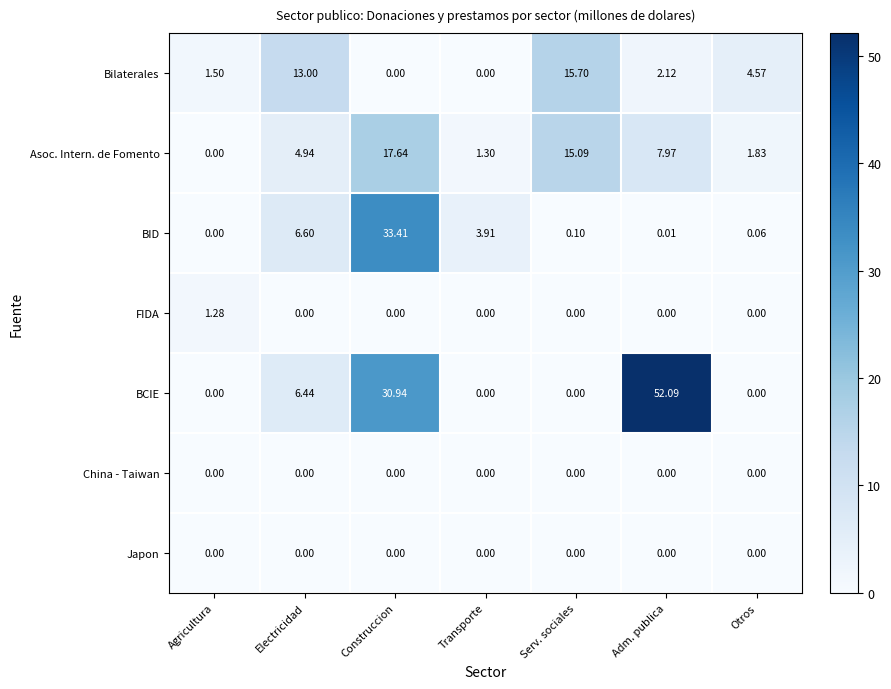

Where is Bilaterales nearest to the value 7?

Otros